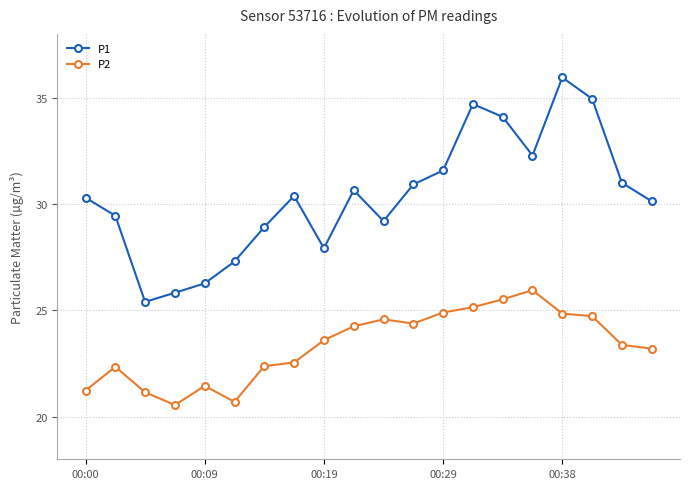

What is the minimum value shown in the chart?

20.6